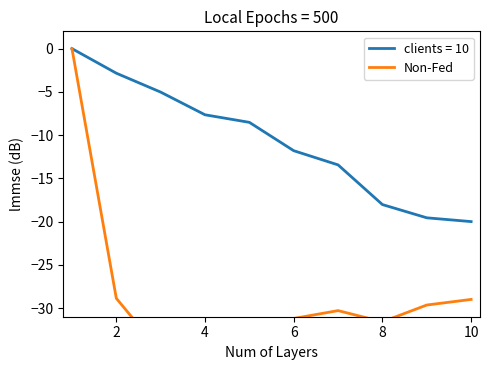

The value of clients = 10 at 4 is -7.7. True or false?

True